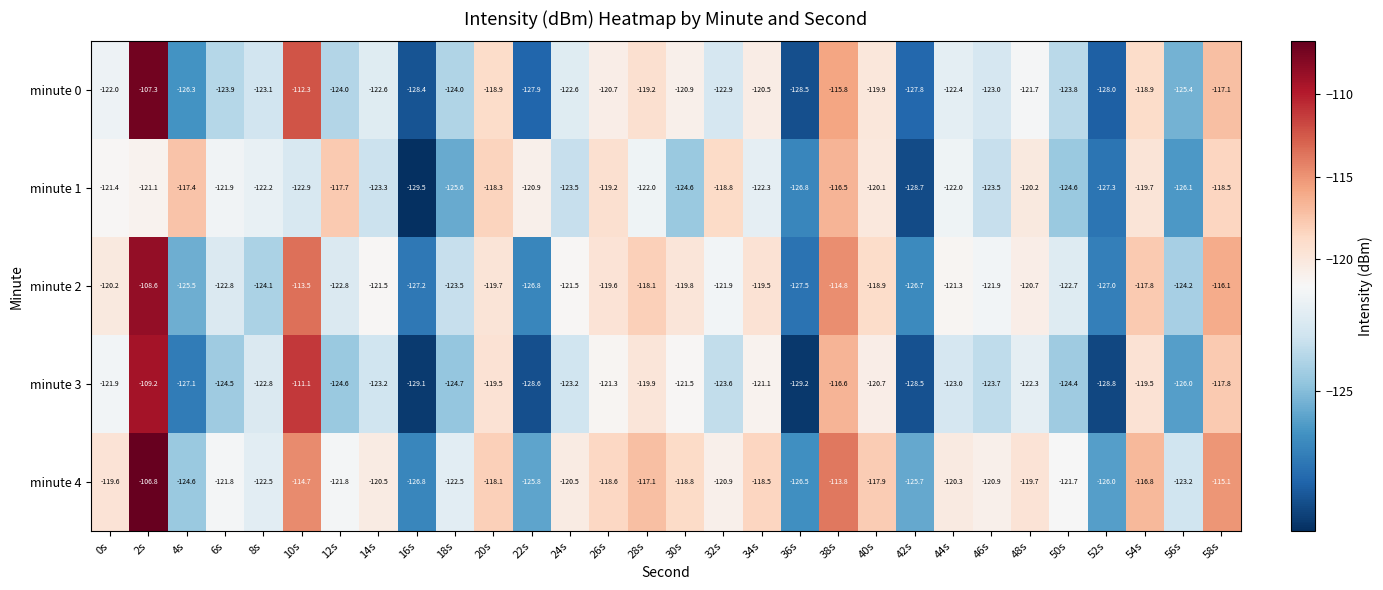

What is the total value across all series at 30s?

-605.6